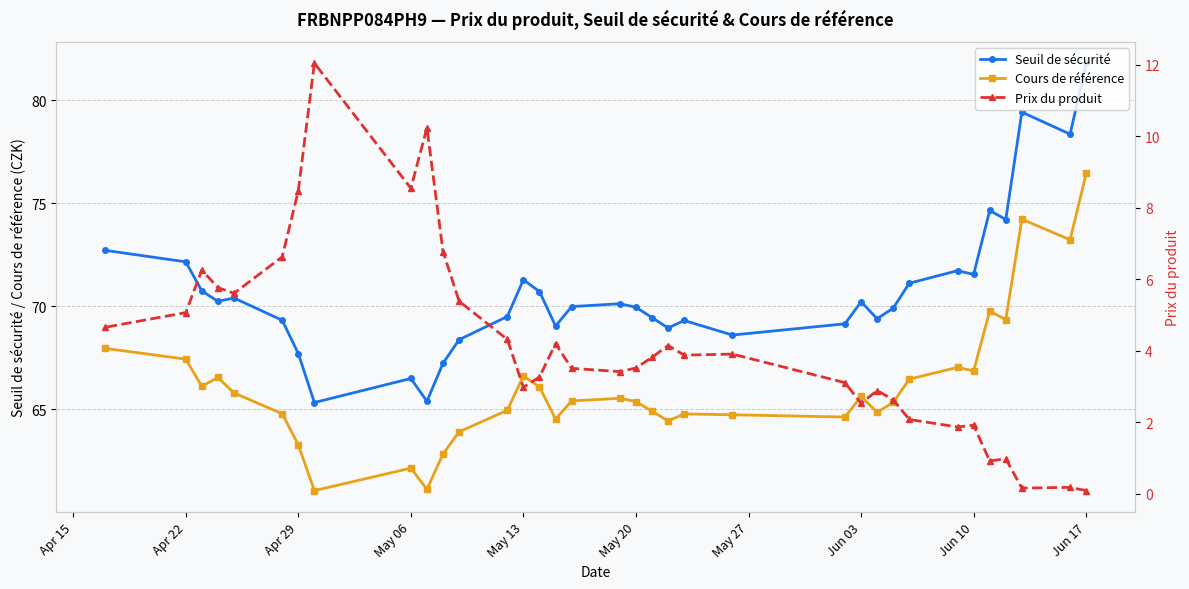

What is the highest value of the Seuil de sécurité series?

81.8